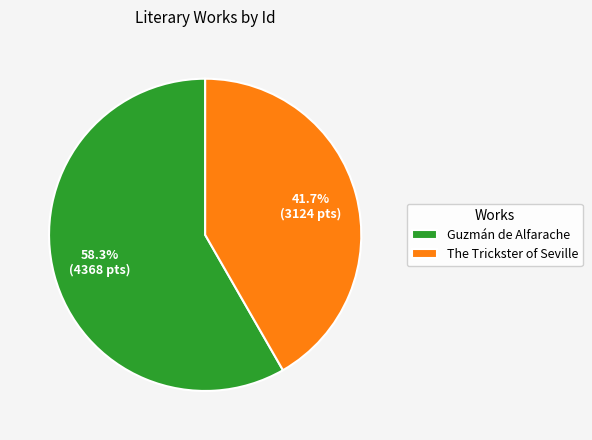

Which slice represents more than half of the pie?

Guzmán de Alfarache